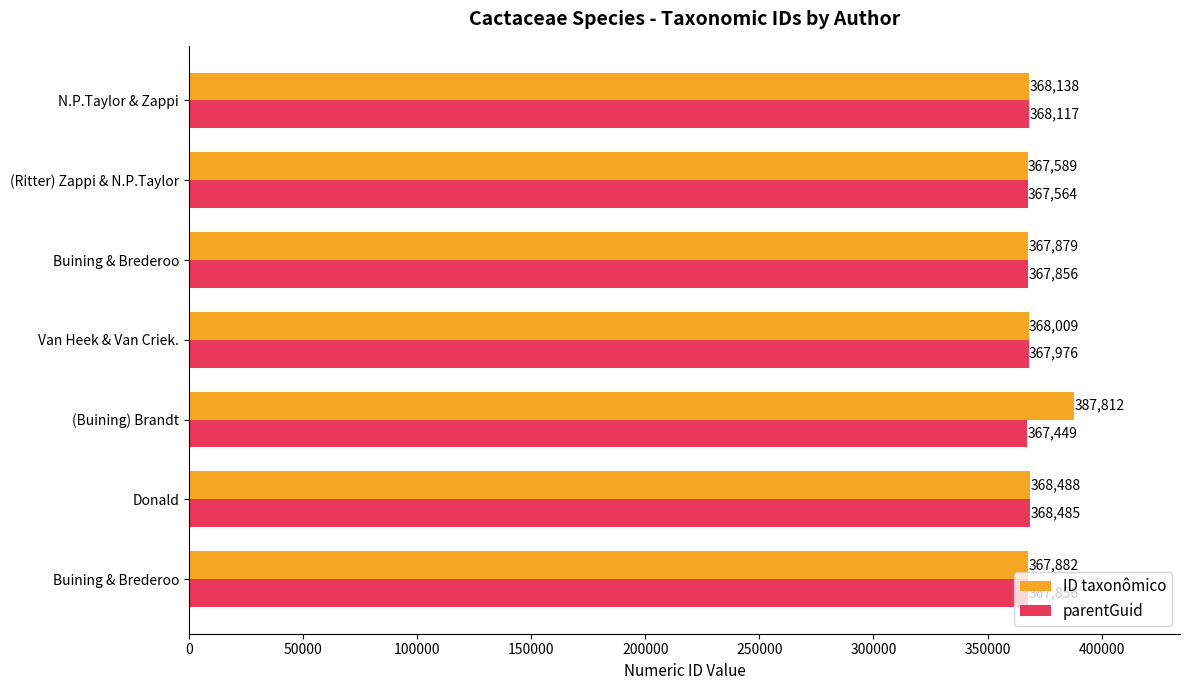

Count the number of categories in the chart.

7